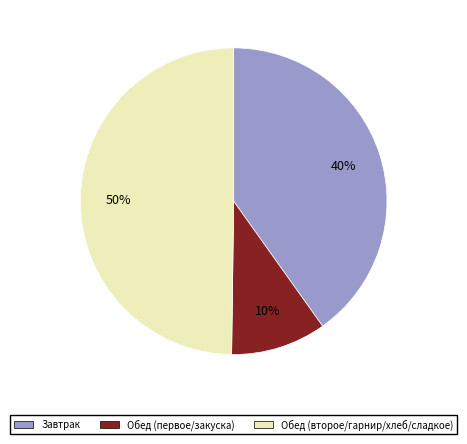

To the nearest percent, what is the average slice percentage?

33%